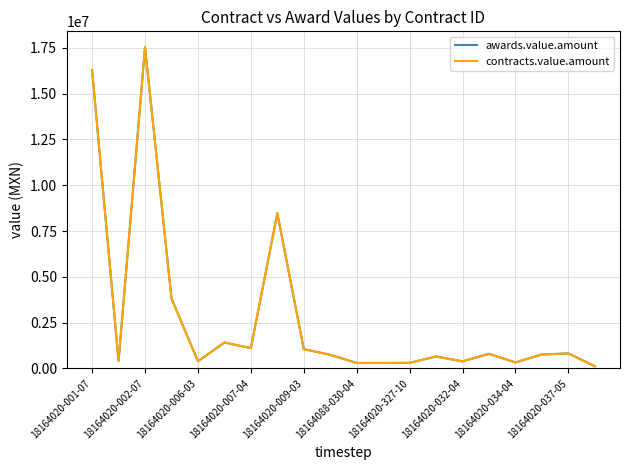

Is this an area chart (filled region under the line)?

No